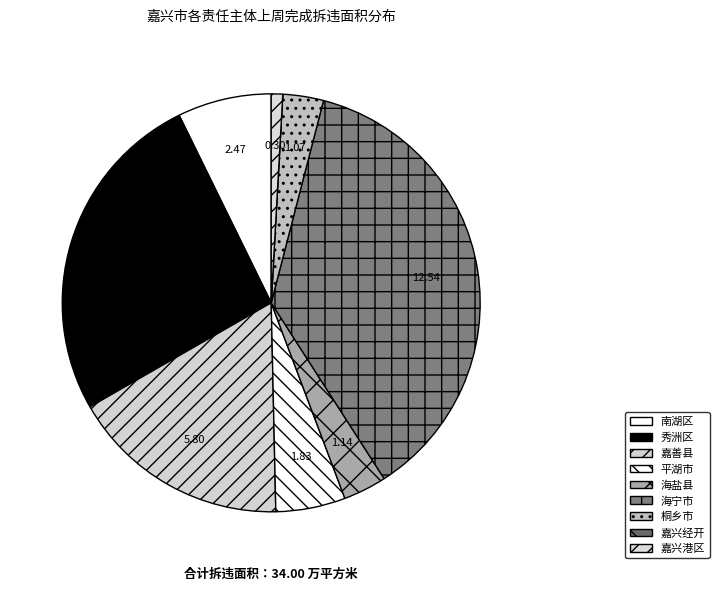

The 海宁市 slice represents 47% of the pie. True or false?

False